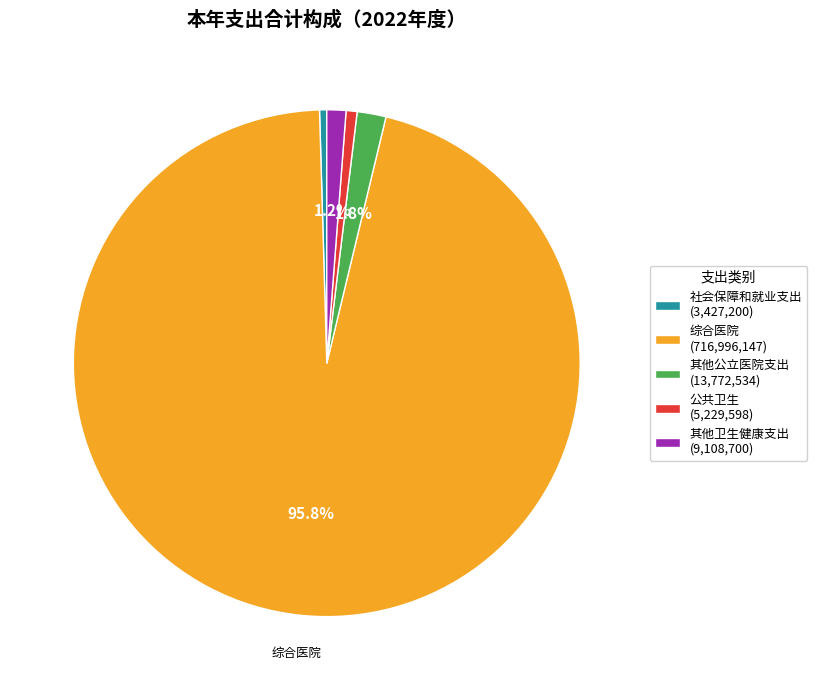

Which has a higher value, 其他公立医院支出 (13,772,534) or 综合医院 (716,996,147)?

综合医院 (716,996,147)